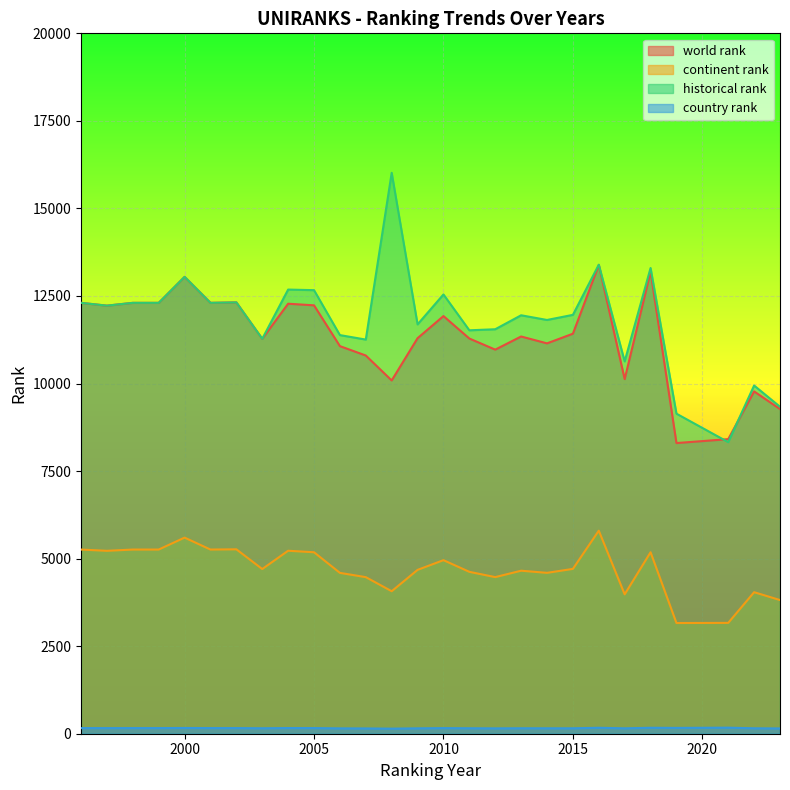

Is the value of world rank at 2013 greater than the value of country rank at 2010?

Yes